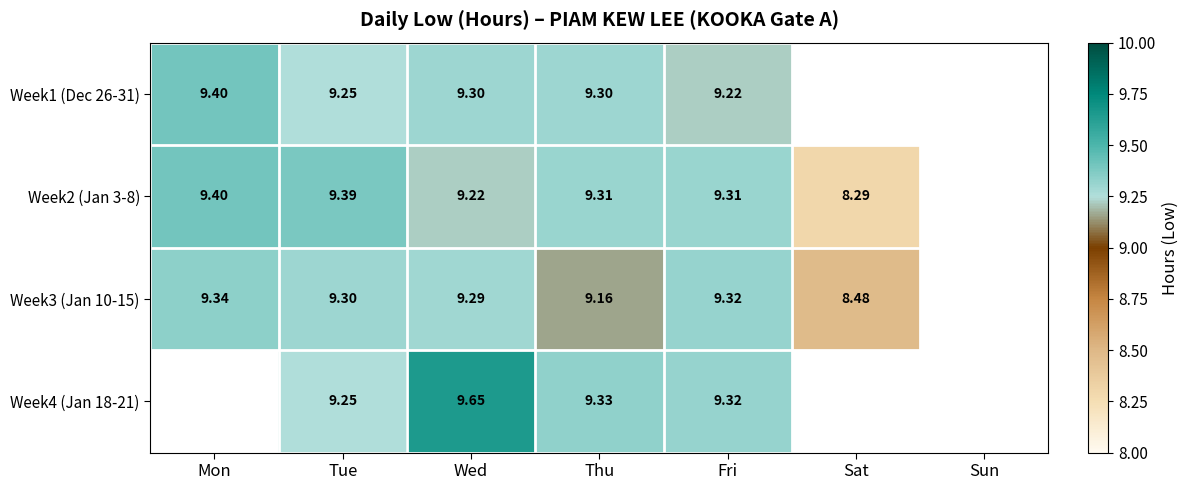

The Week2 (Jan 3-8) series shows 9.4 at Tue. True or false?

True